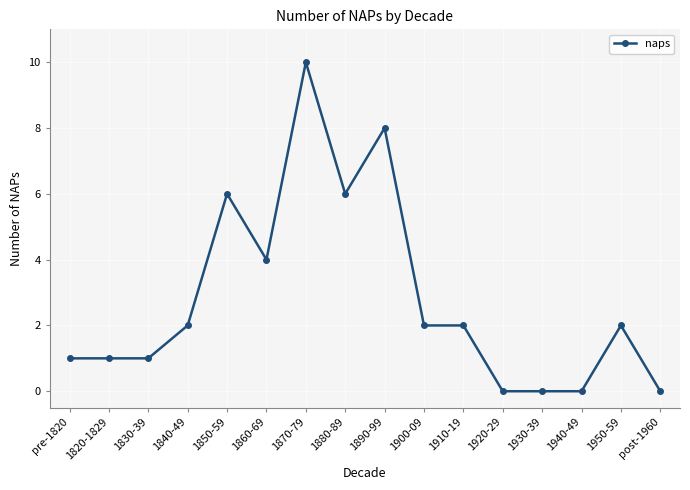

Between 1940-49 and pre-1820, which is larger?

pre-1820